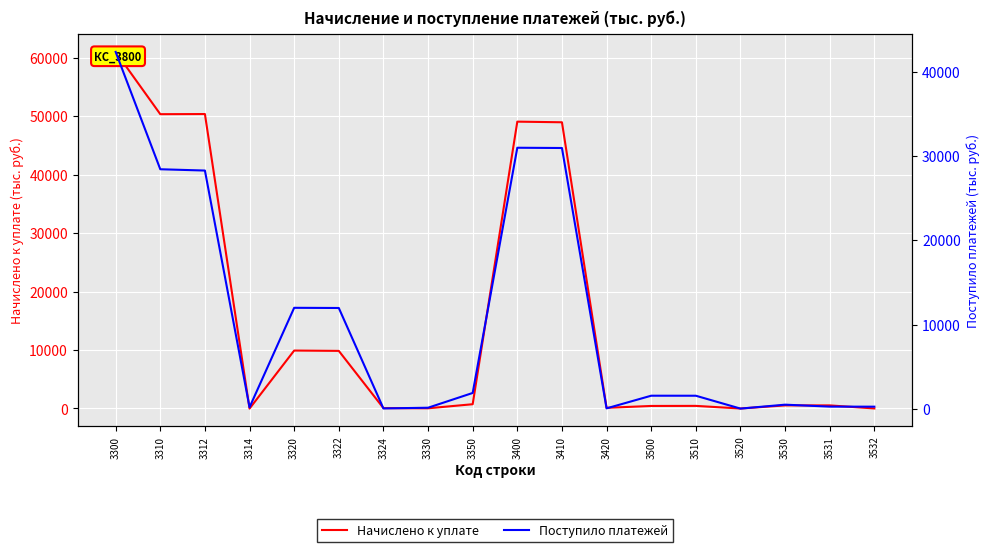

The value of Начислено к уплате at 3320 is 9904. True or false?

True